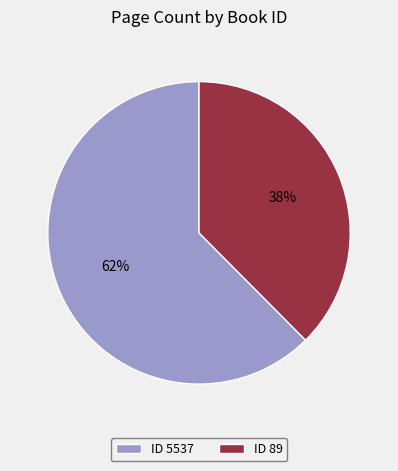

True or false: ID 5537 accounts for 62% of the total.

True